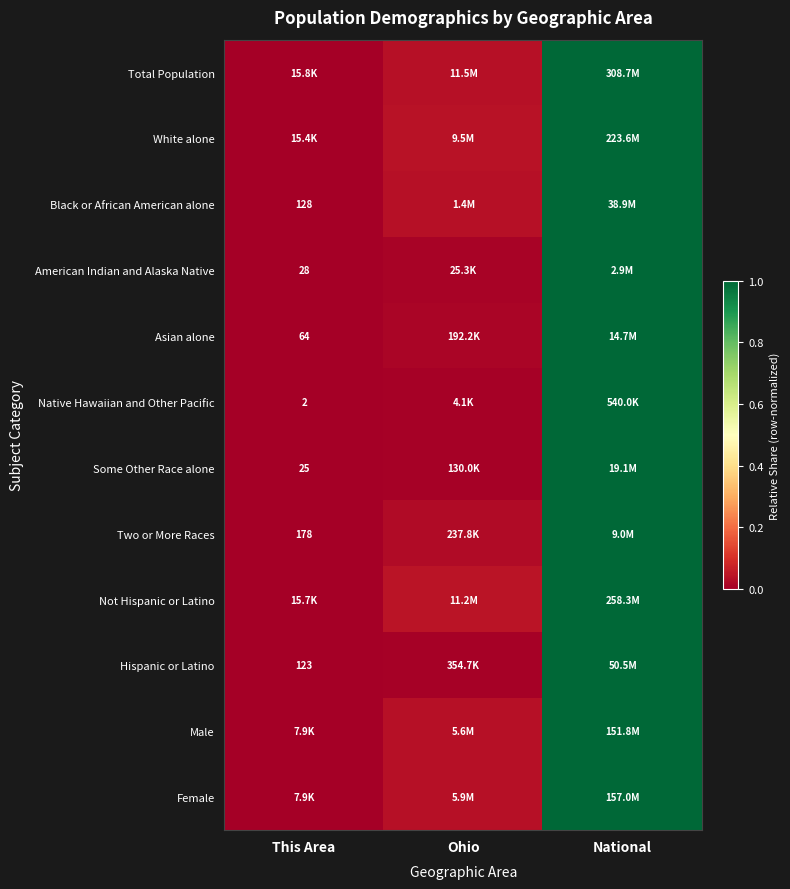

Which has a higher value, This Area or National?

National